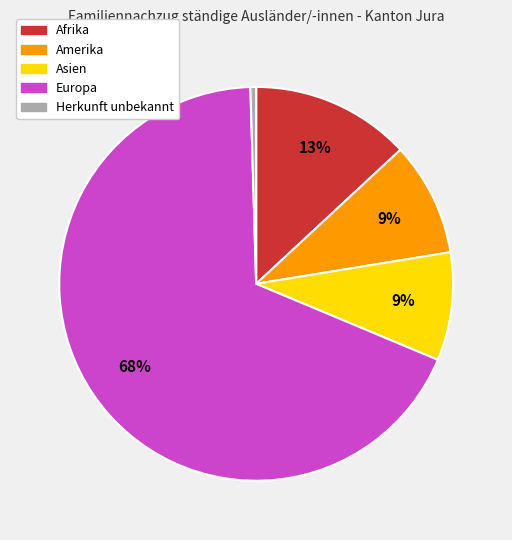

To the nearest percent, what is the average slice percentage?

20%